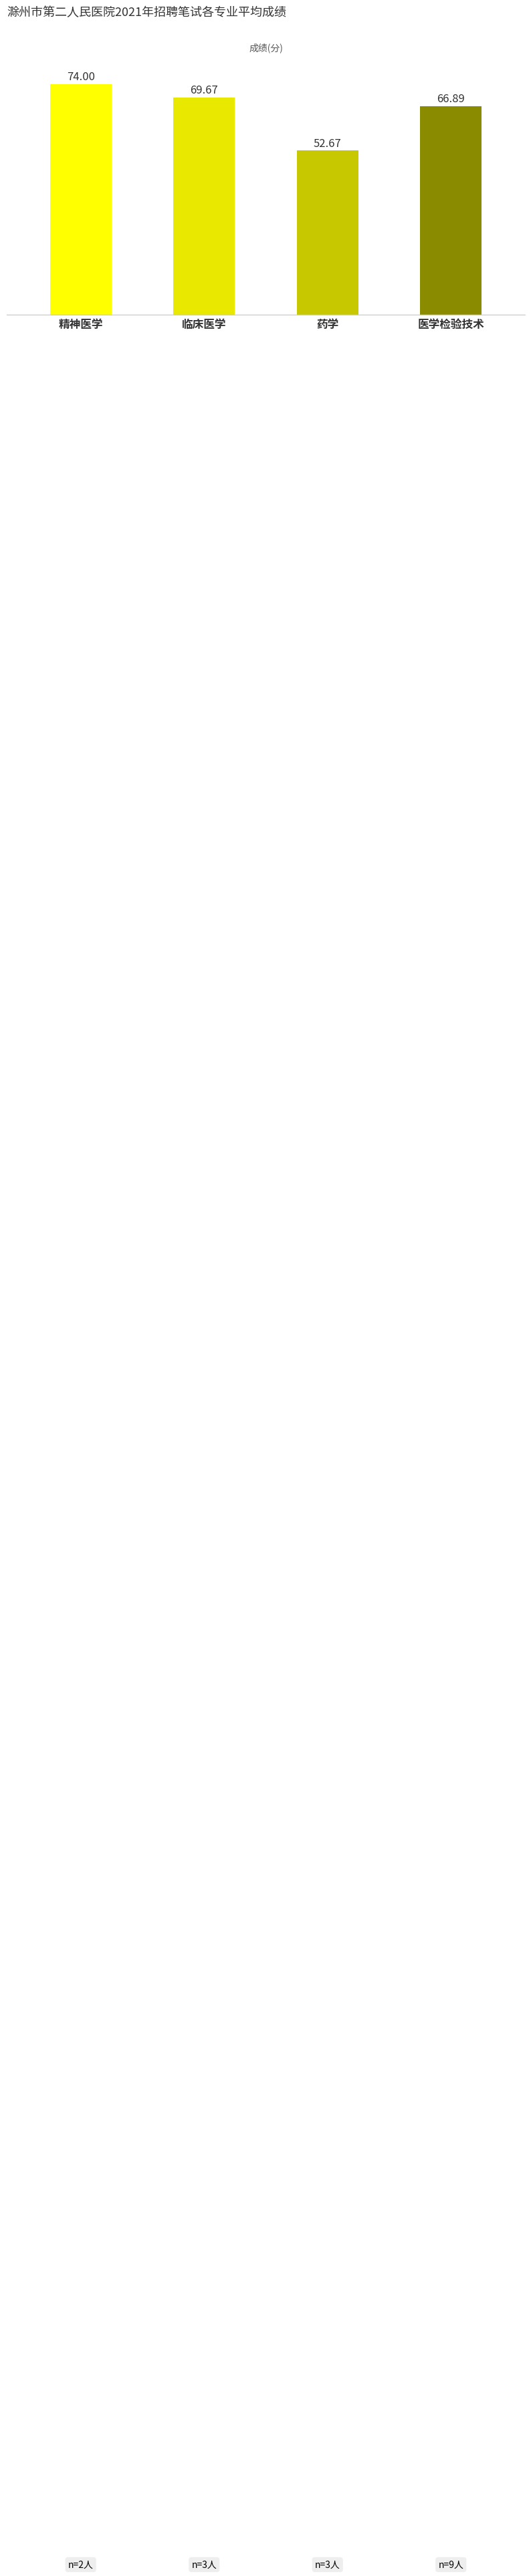

Count the number of categories in the chart.

4